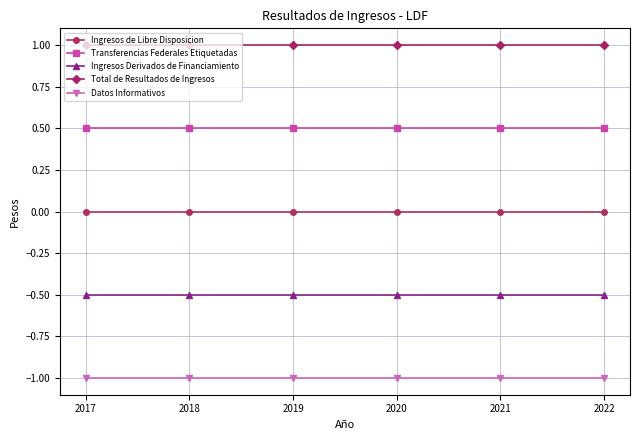

How many lines are shown in the chart?

5